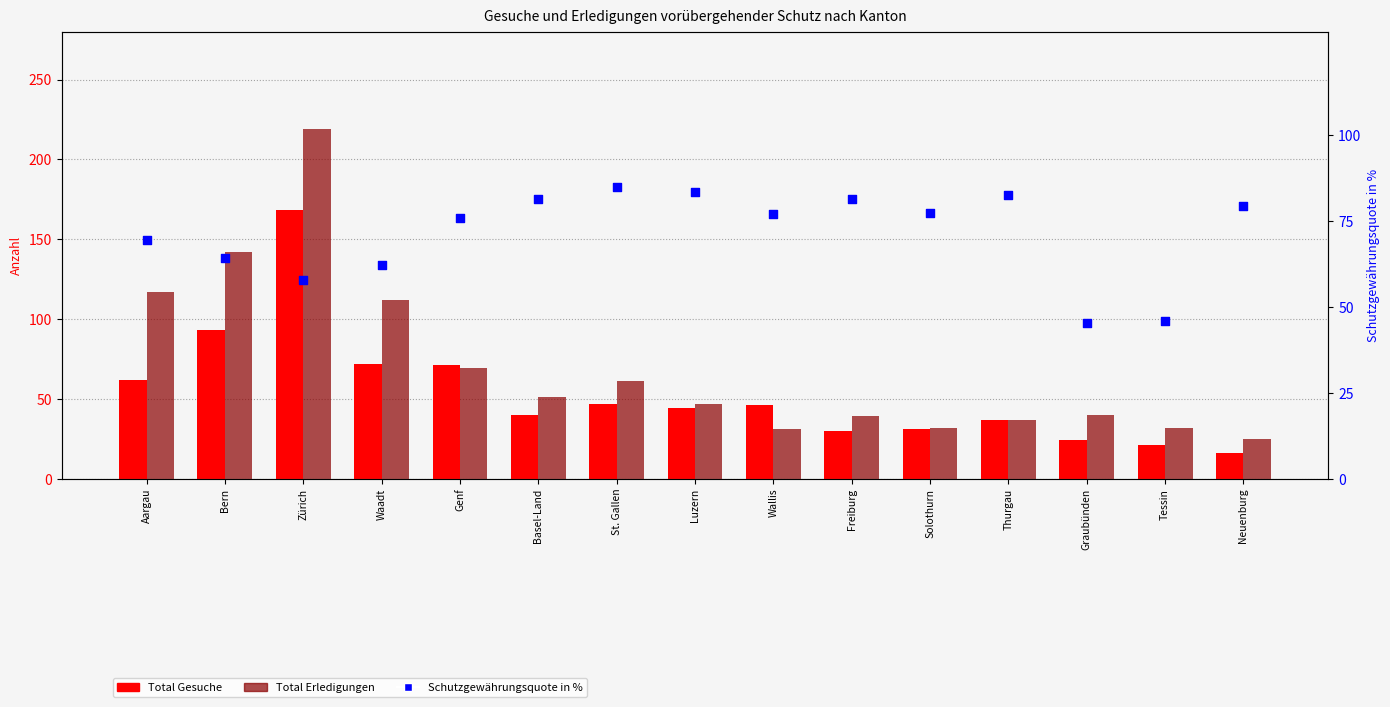

Which series has the largest total across all categories?

Schutzgewährungsquote in %